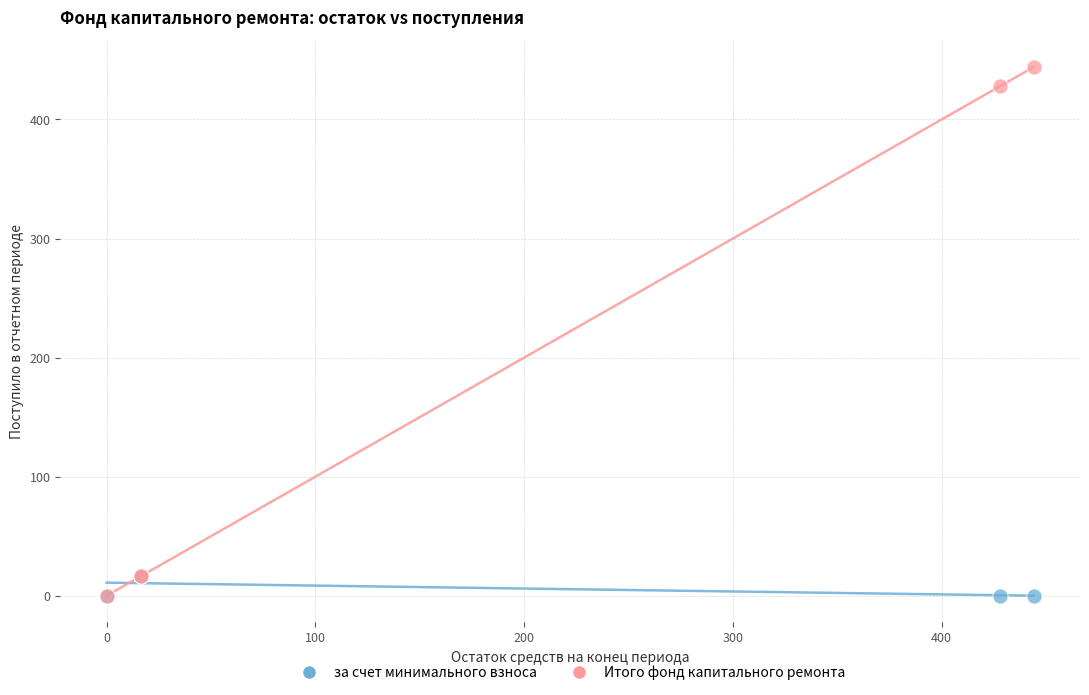

What are all the series names shown in the legend?

за счет минимального взноса, Итого фонд капитального ремонта